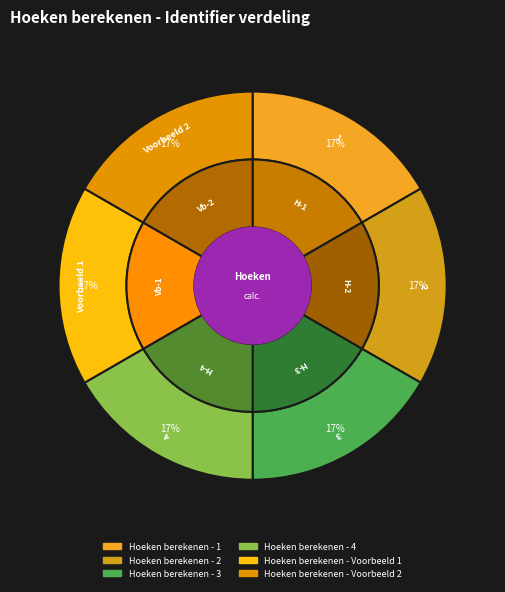

Count the number of slices in the pie.

6